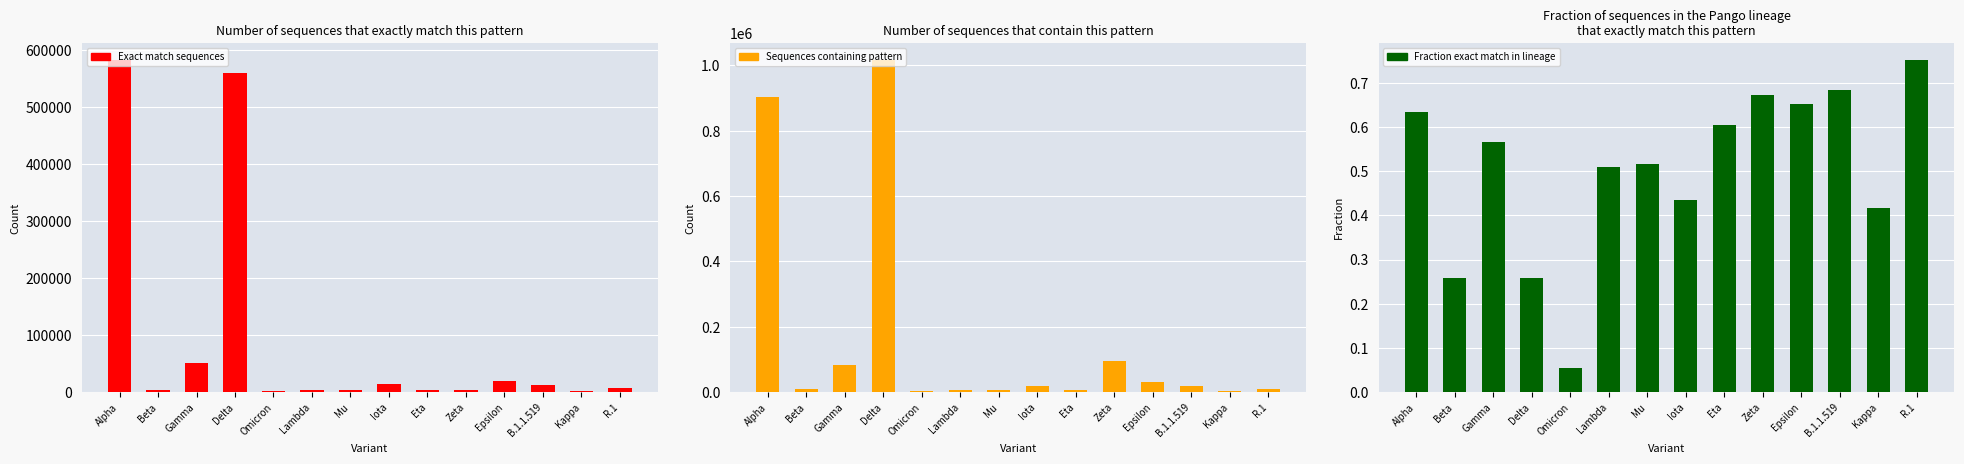

The value of Sequences containing pattern at R.1 is 9164.0. True or false?

True